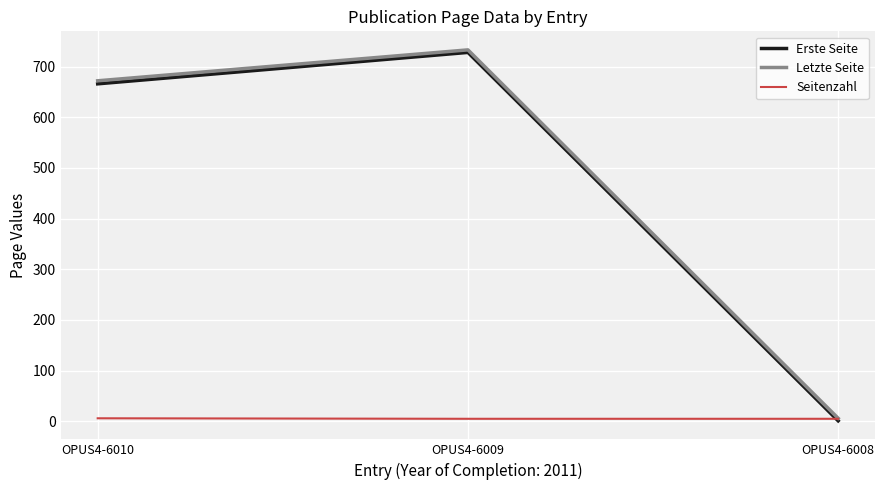

What is the average value of the Seitenzahl series?

5